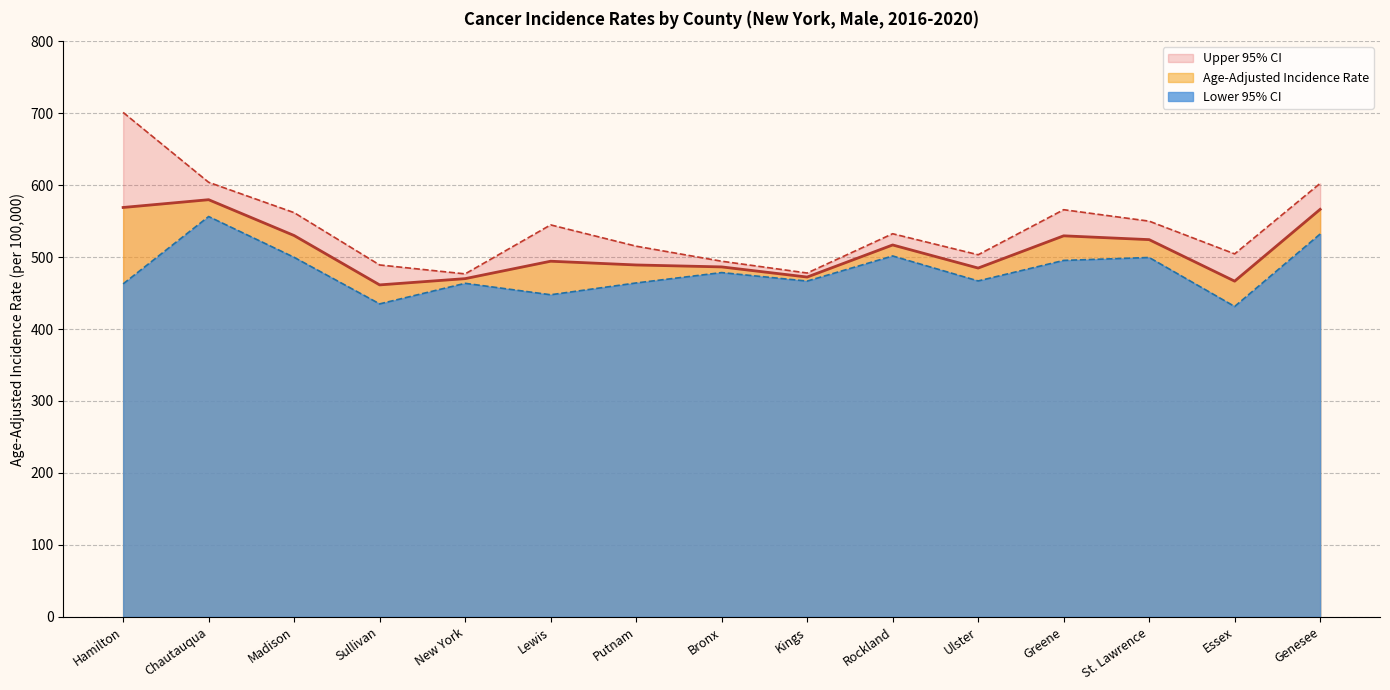

Rank the series by their average value, from lowest to highest.

Lower 95% CI, Age-Adjusted Incidence Rate, Upper 95% CI